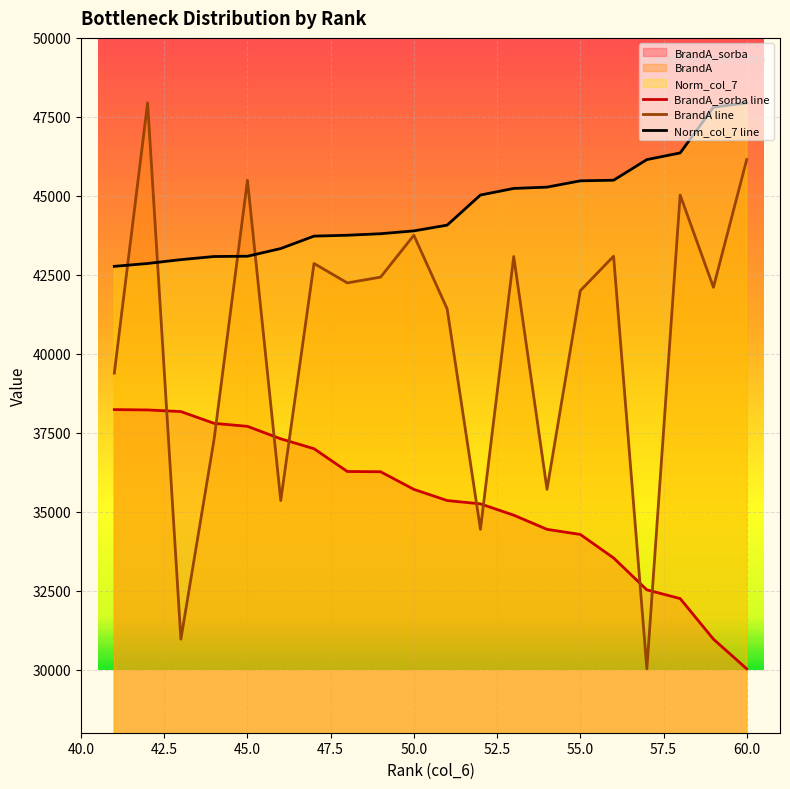

Count the number of categories in the chart.

20